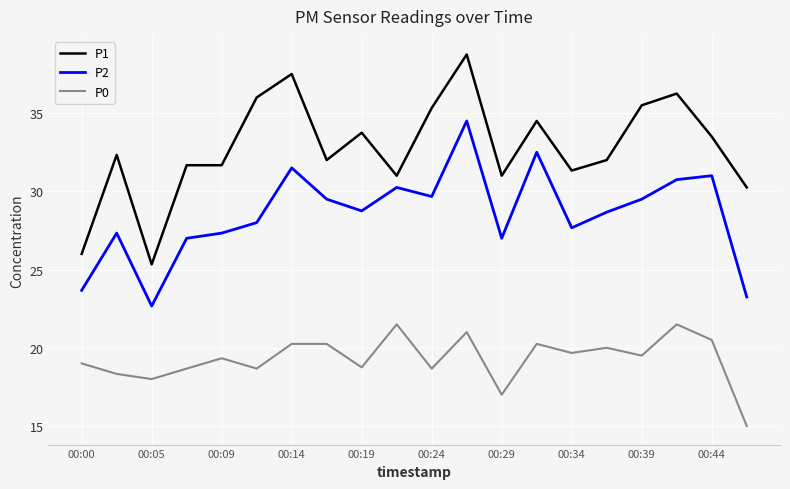

Which series has the largest range (max minus min)?

P1